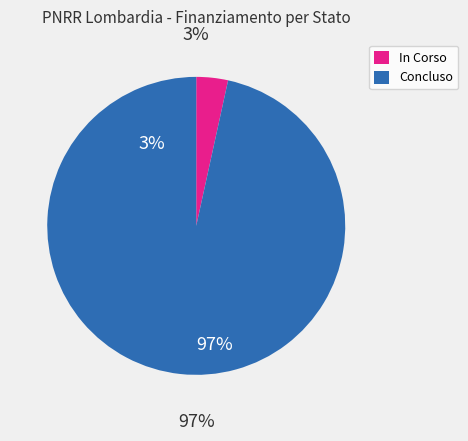

To the nearest percent, what is the average slice percentage?

50%